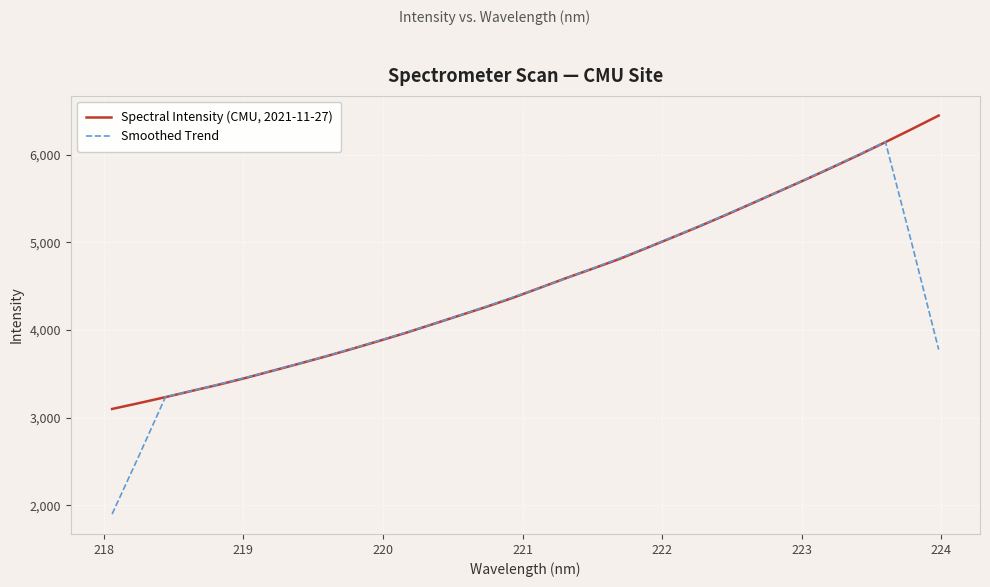

Which series has the widest spread of values?

Smoothed Trend